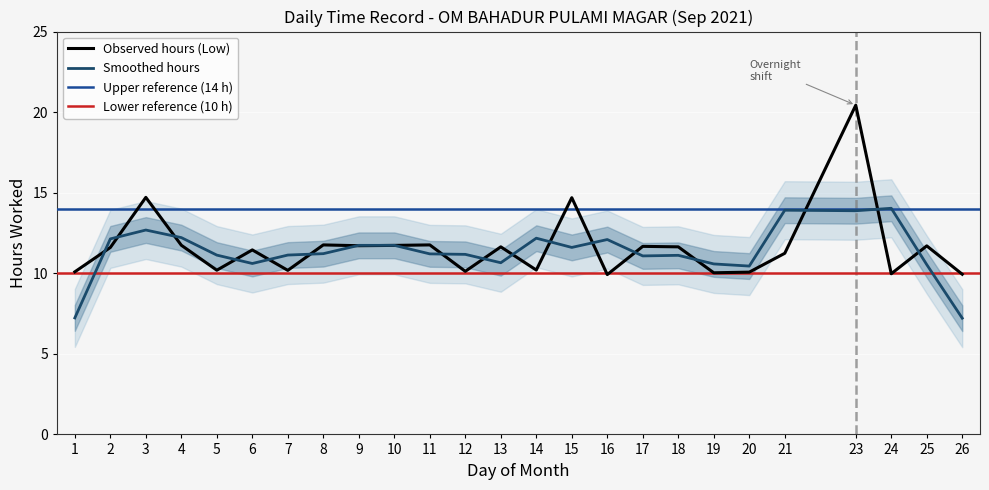

At which label is the value closest to 15?

3